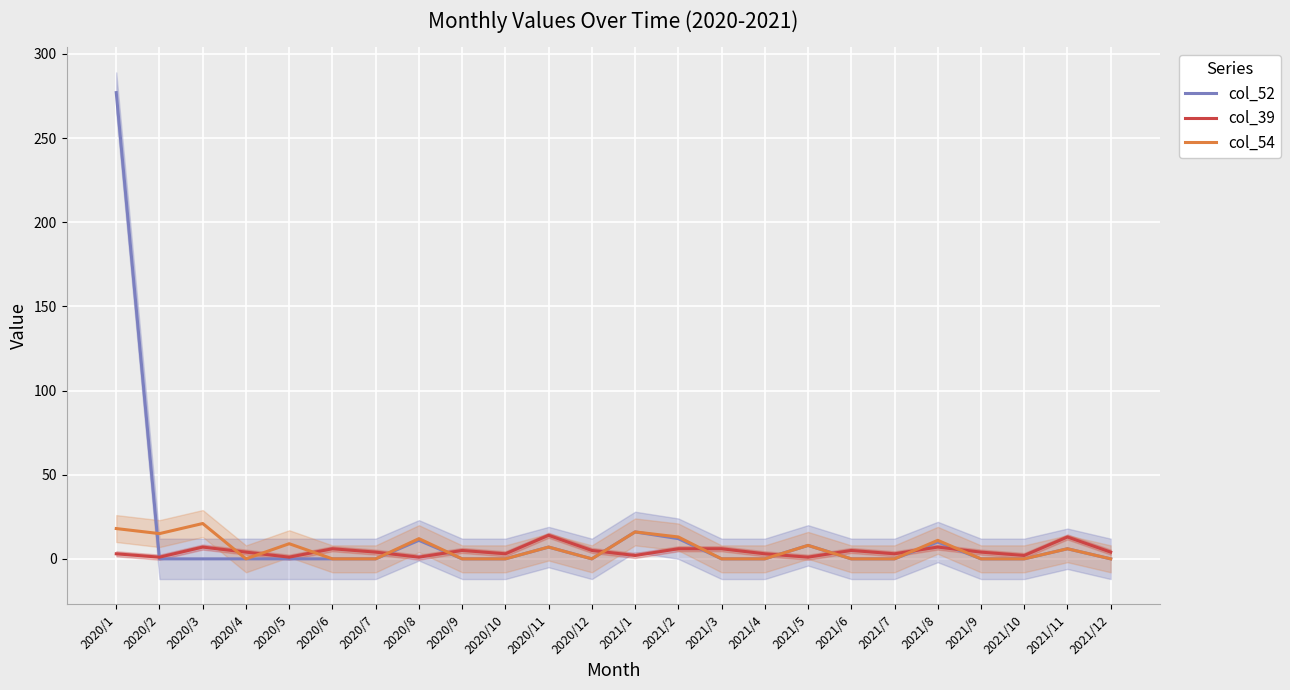

How many interior local peaks does the col_54 series have?

8